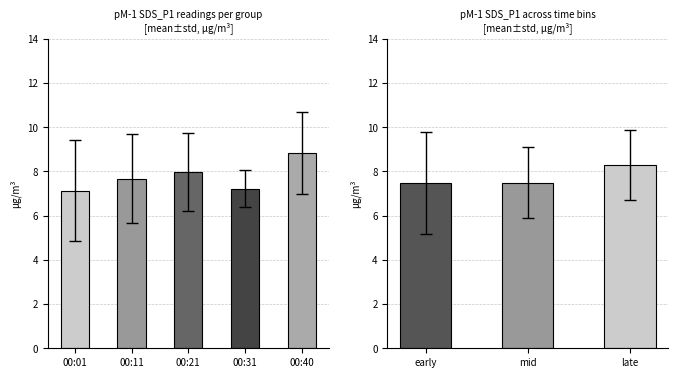

How many categories are shown in the chart?

3